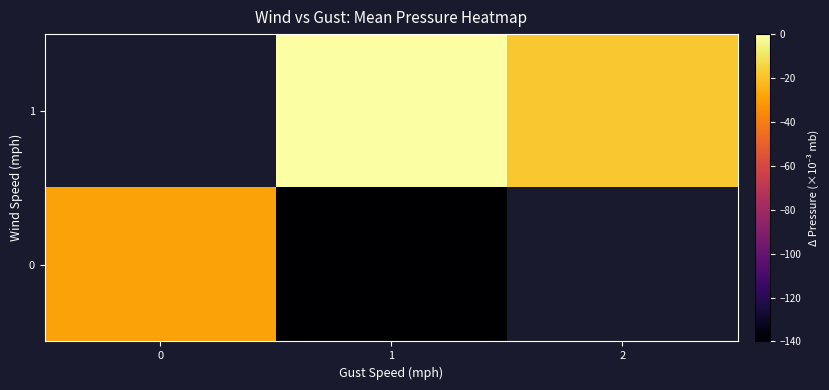

Count the 1 values in the range -18 to 0.

1